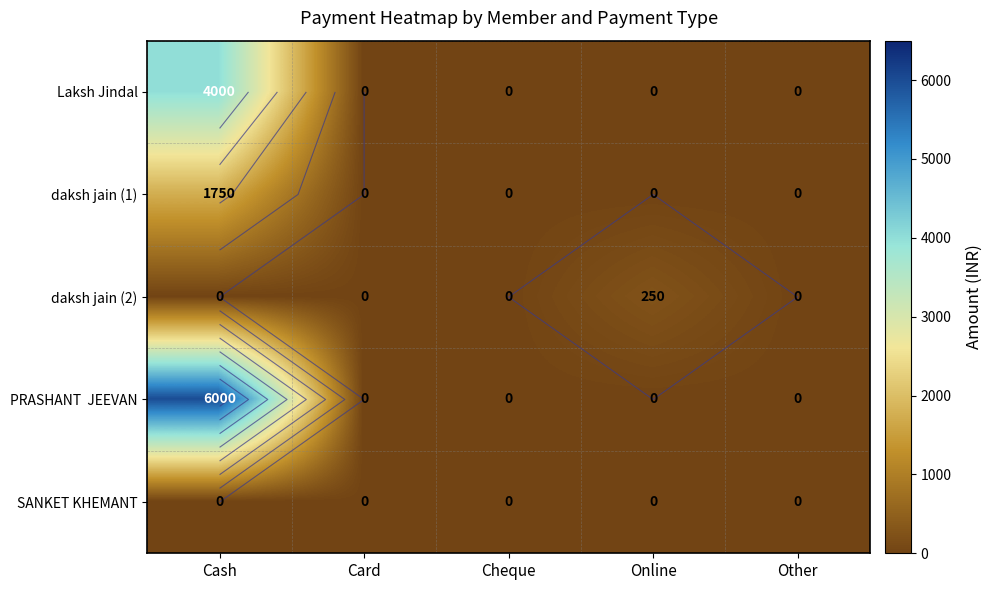

Which series changed the most between Card and Online?

daksh jain (2)